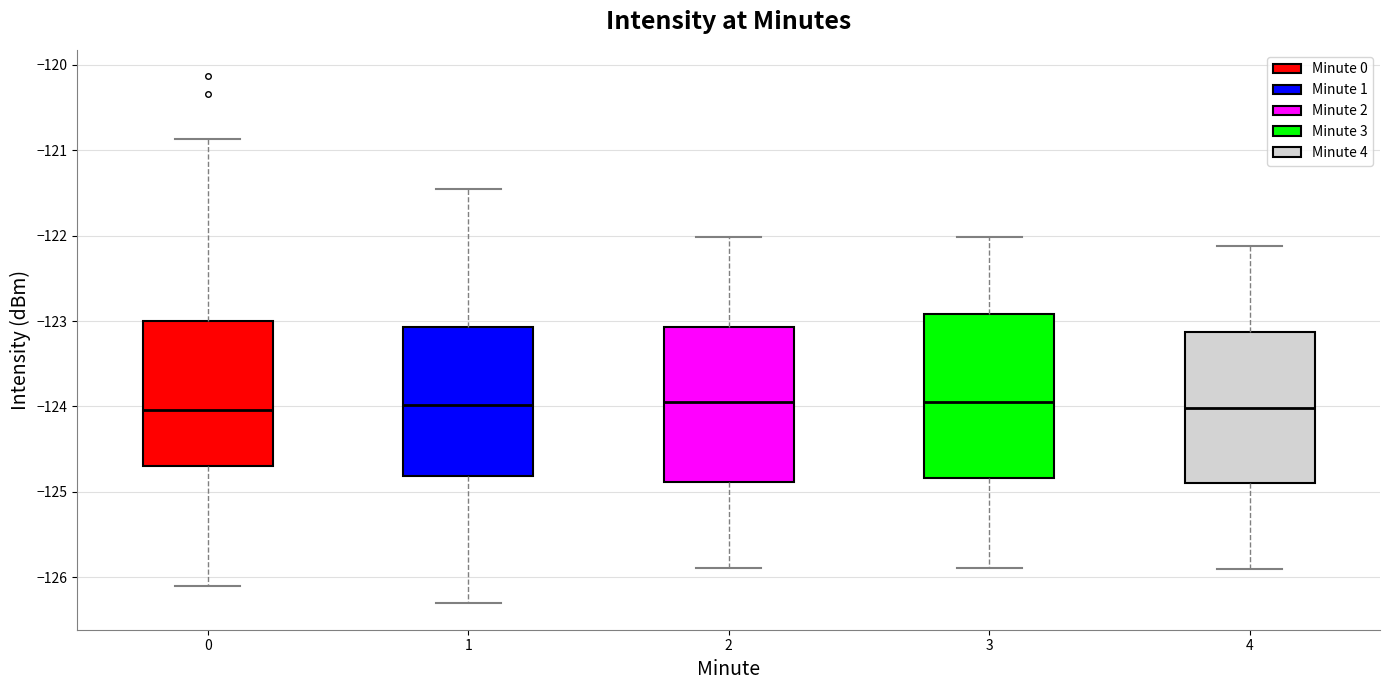

Reading left to right, read every box against the y-axis: the position of its median line, the range the box covers, and the ends of its whiskers. The values are not printed on the chart, so give them approximately, as read against the axis.

0: median -124.0, box -124.7 to -123.0, whiskers -126.1 to -120.9
1: median -124.0, box -124.8 to -123.1, whiskers -126.3 to -121.5
2: median -124.0, box -124.9 to -123.1, whiskers -125.9 to -122.0
3: median -124.0, box -124.8 to -122.9, whiskers -125.9 to -122.0
4: median -124.0, box -124.9 to -123.1, whiskers -125.9 to -122.1